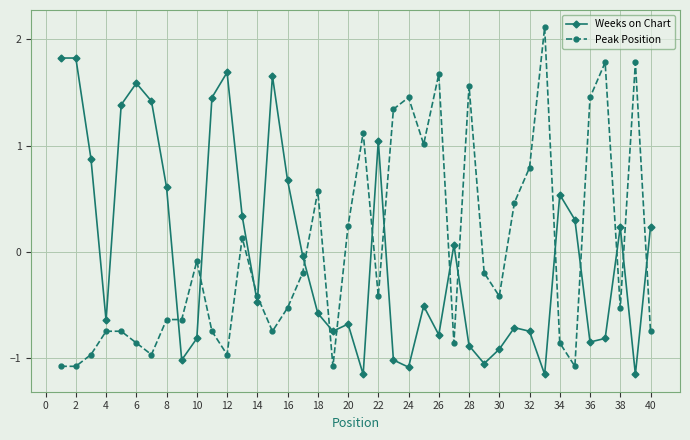

Which series has the largest range (max minus min)?

Peak Position